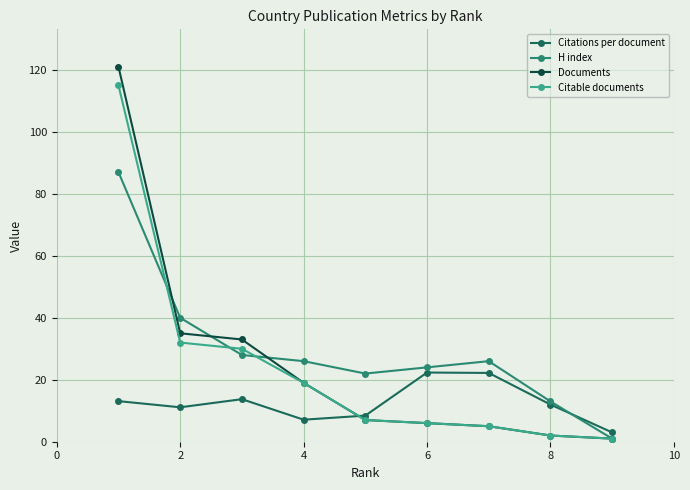

List the series in order of their peak value, lowest first.

Citations per document, H index, Citable documents, Documents